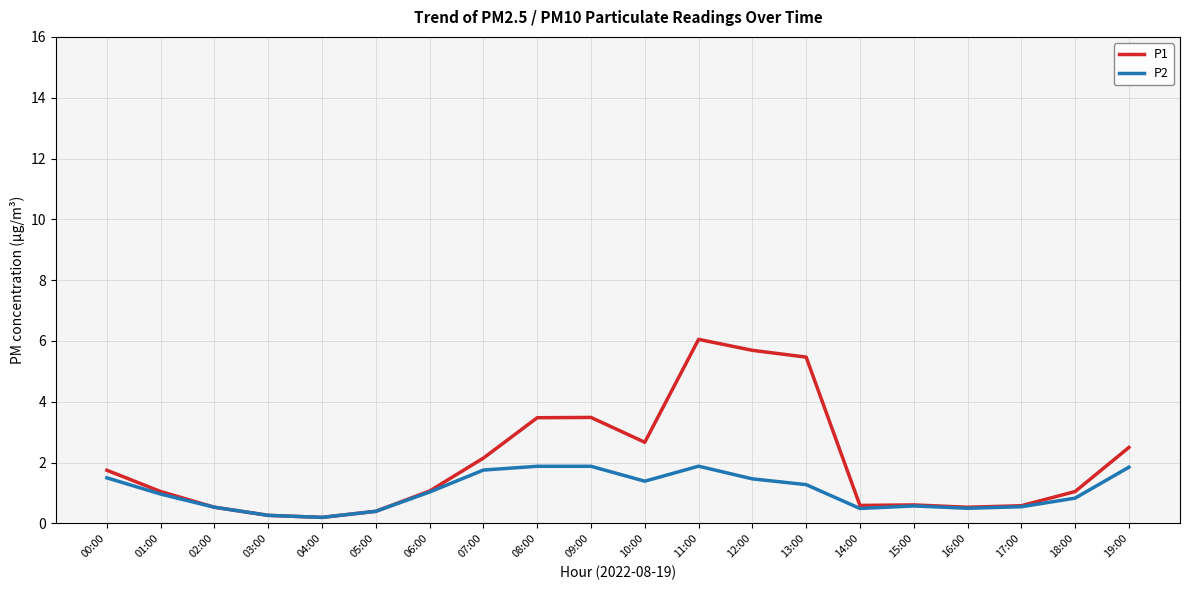

Is the value of P2 at 05:00 greater than the value of P1 at 18:00?

No